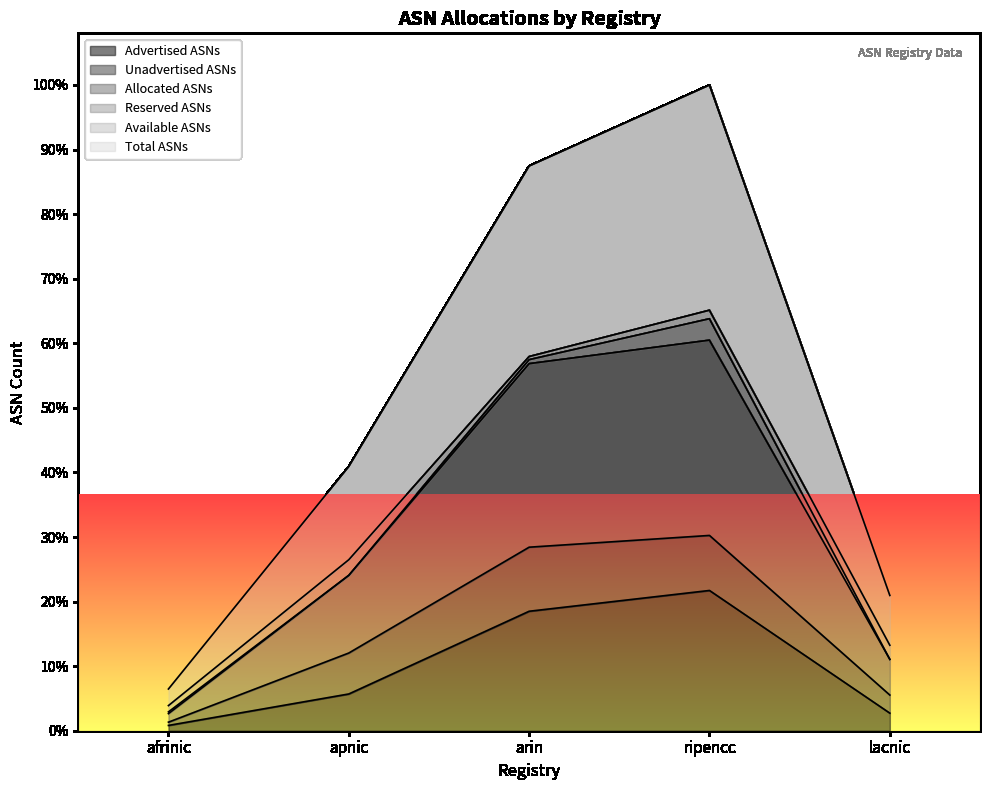

What is the difference between the second highest and second lowest values in the Allocated ASNs series?

20519